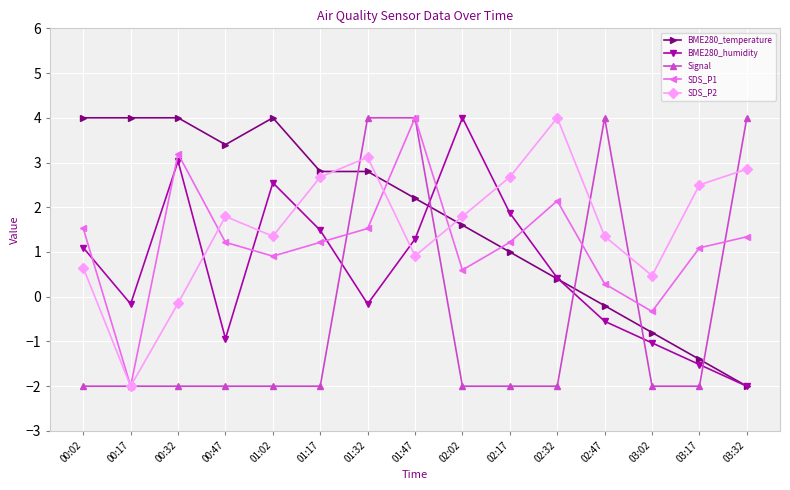

What is the label of the 13th point from the right?

00:32